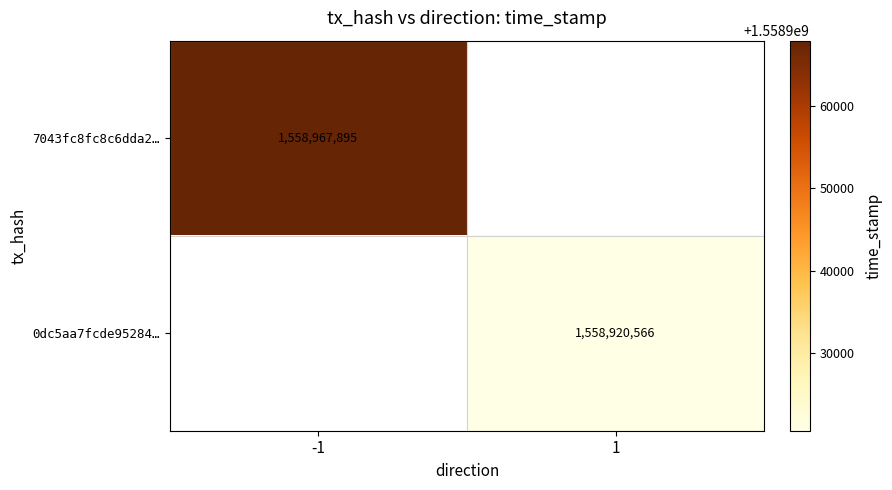

The value of 0dc5aa7fcde95284… at 1 is 1558920566. True or false?

True